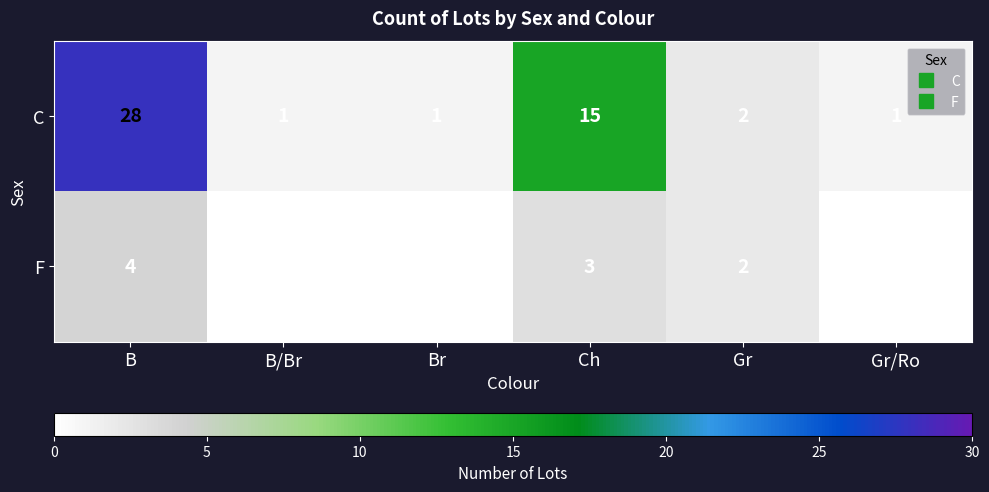

Reading right to left, extract all data points from this chart.

C: 1	2	15	1	1	28
F: 0	2	3	0	0	4